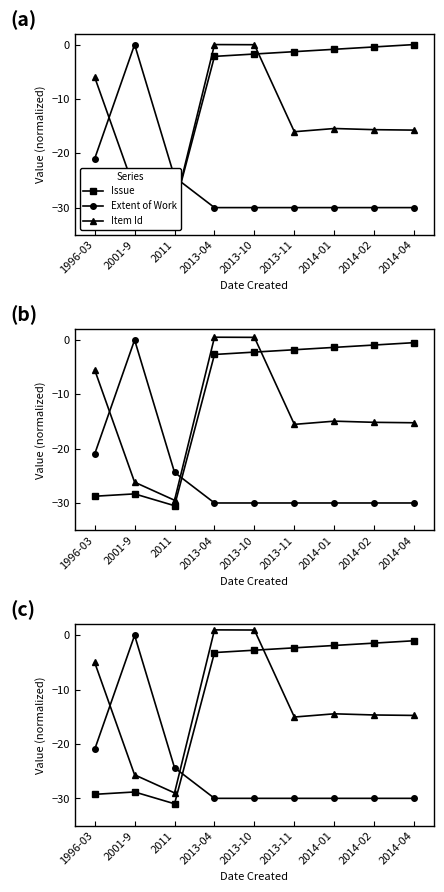

Where is Extent of Work nearest to the value -15?

1996-03